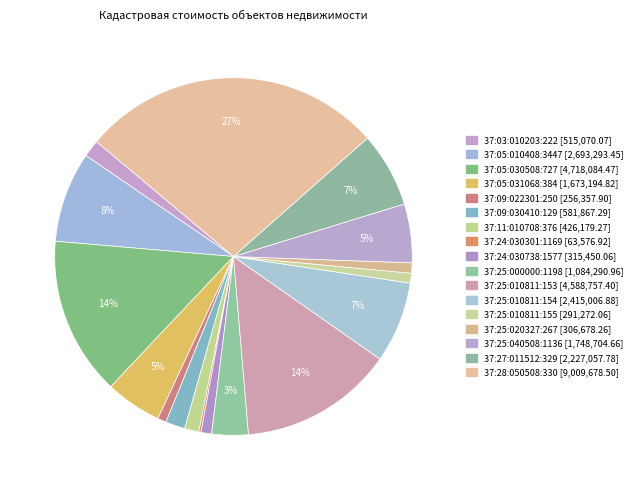

Combined, do 37:05:010408:3447 and 37:25:040508:1136 account for over 50%?

No